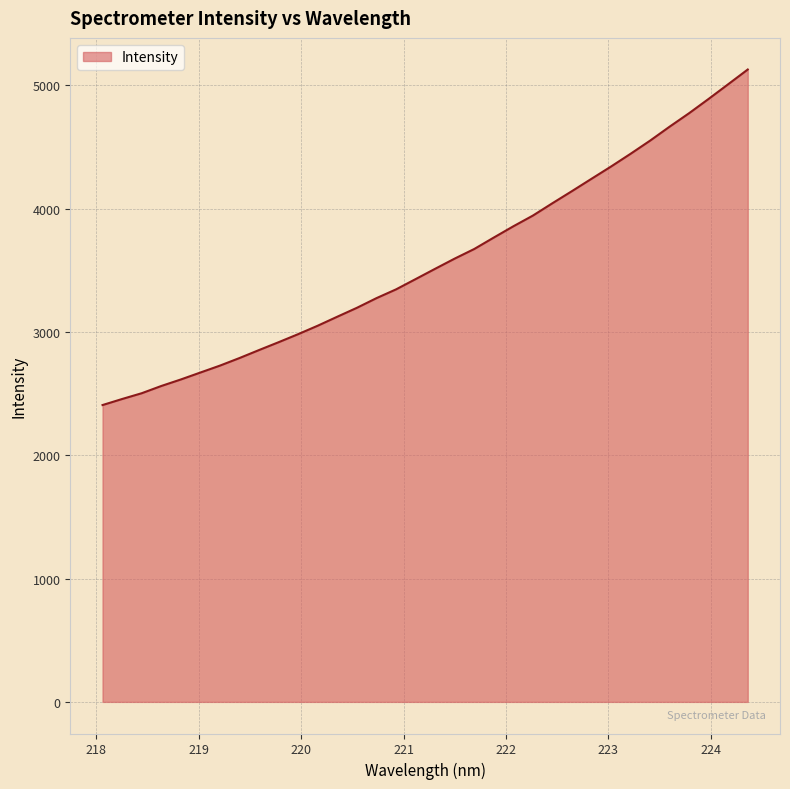

What is the smallest value displayed?

2407.7